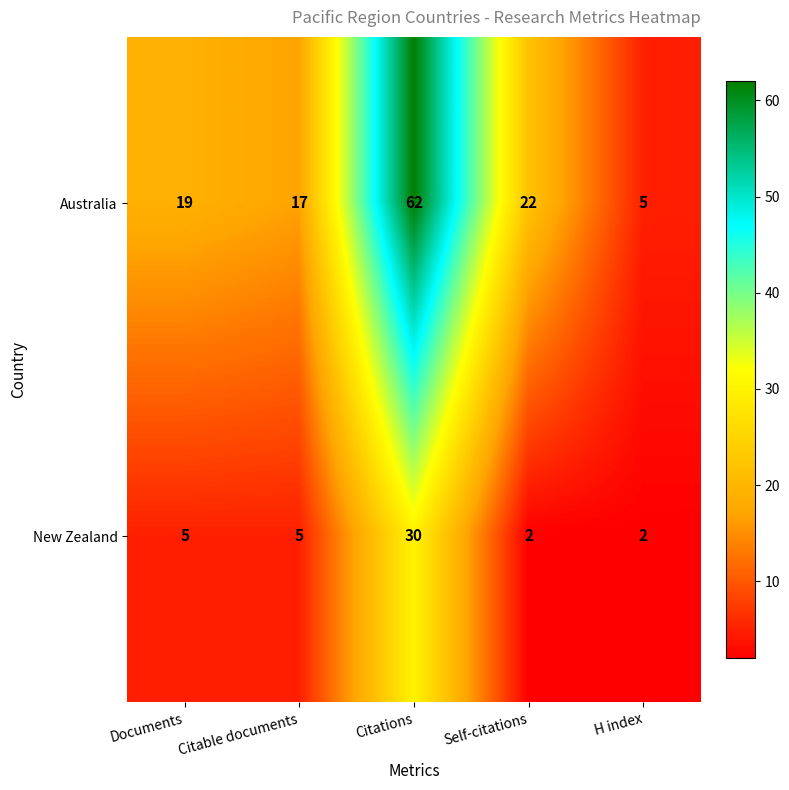

Reading left to right, what are all the values shown in this chart?

Australia: Documents=19	Citable documents=17	Citations=62	Self-citations=22	H index=5
New Zealand: Documents=5	Citable documents=5	Citations=30	Self-citations=2	H index=2